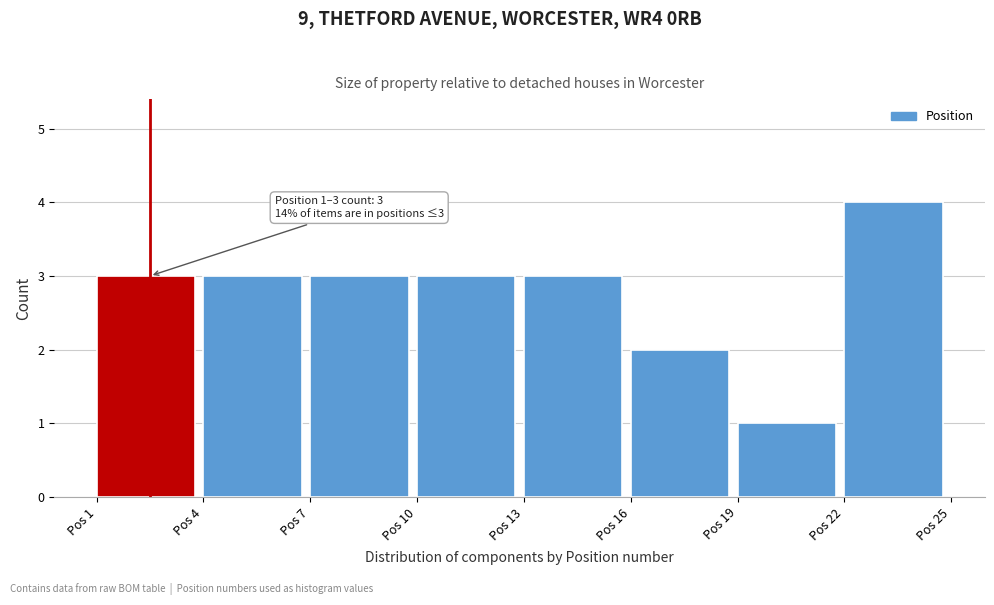

Which range on the x-axis has the tallest bar?

22 to 25